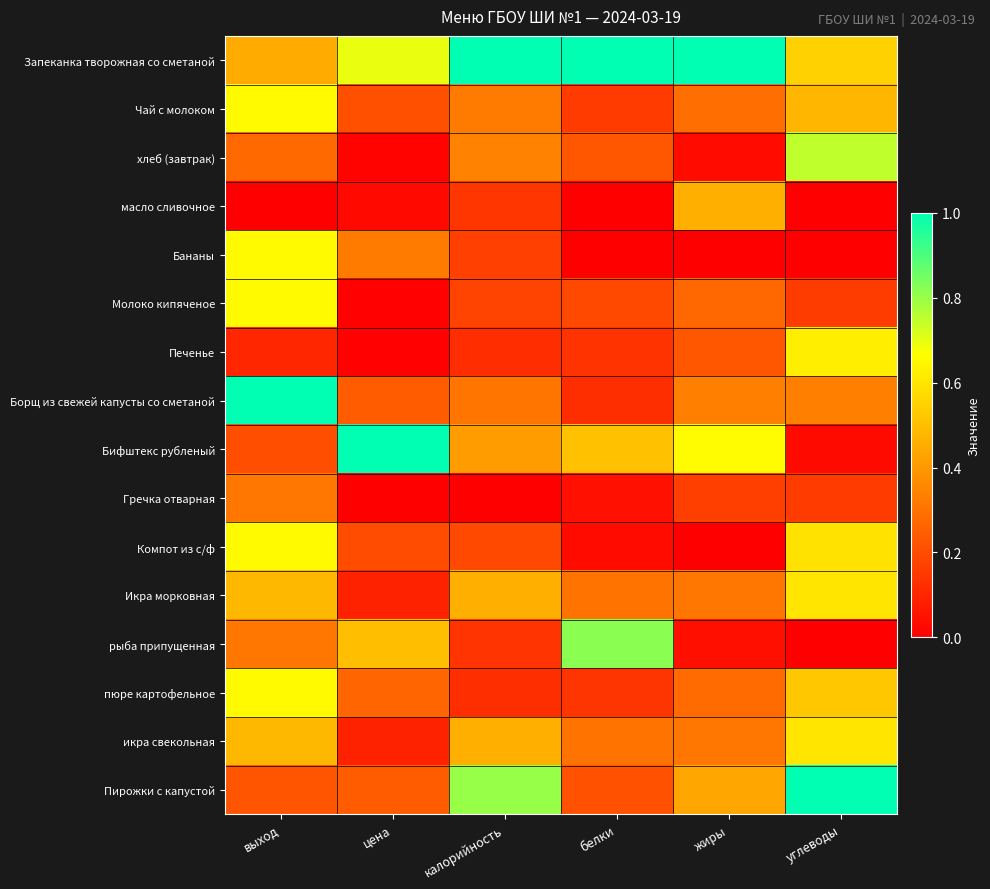

How many data points does each series have?

6